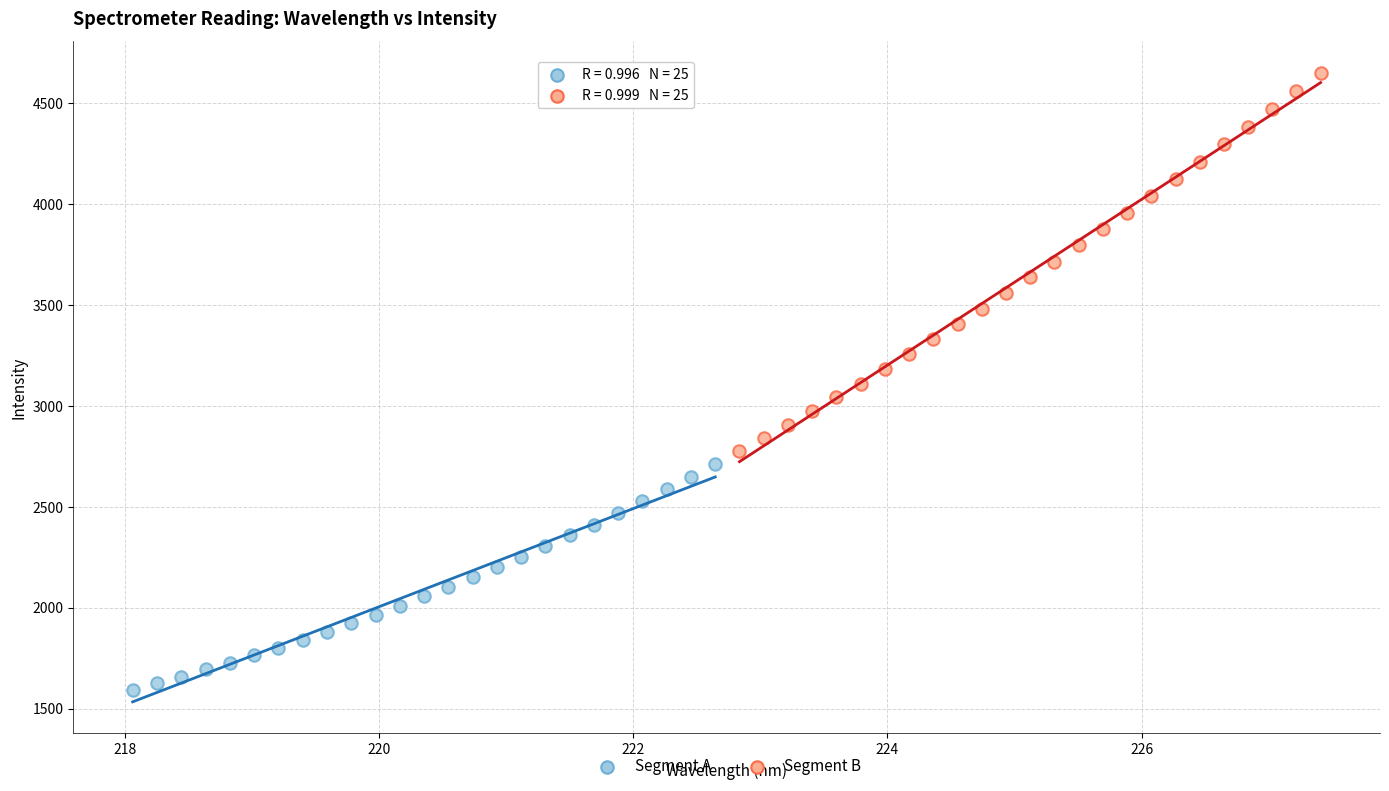

Which series has the widest spread of Y values?

Segment B